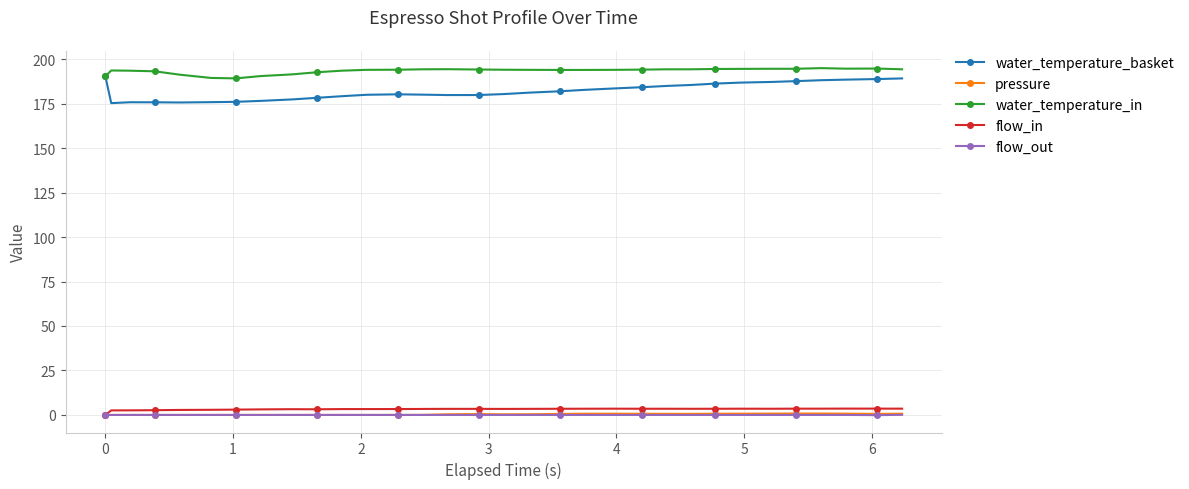

What is the value of the water_temperature_in point at the 11th from the left?

193.5